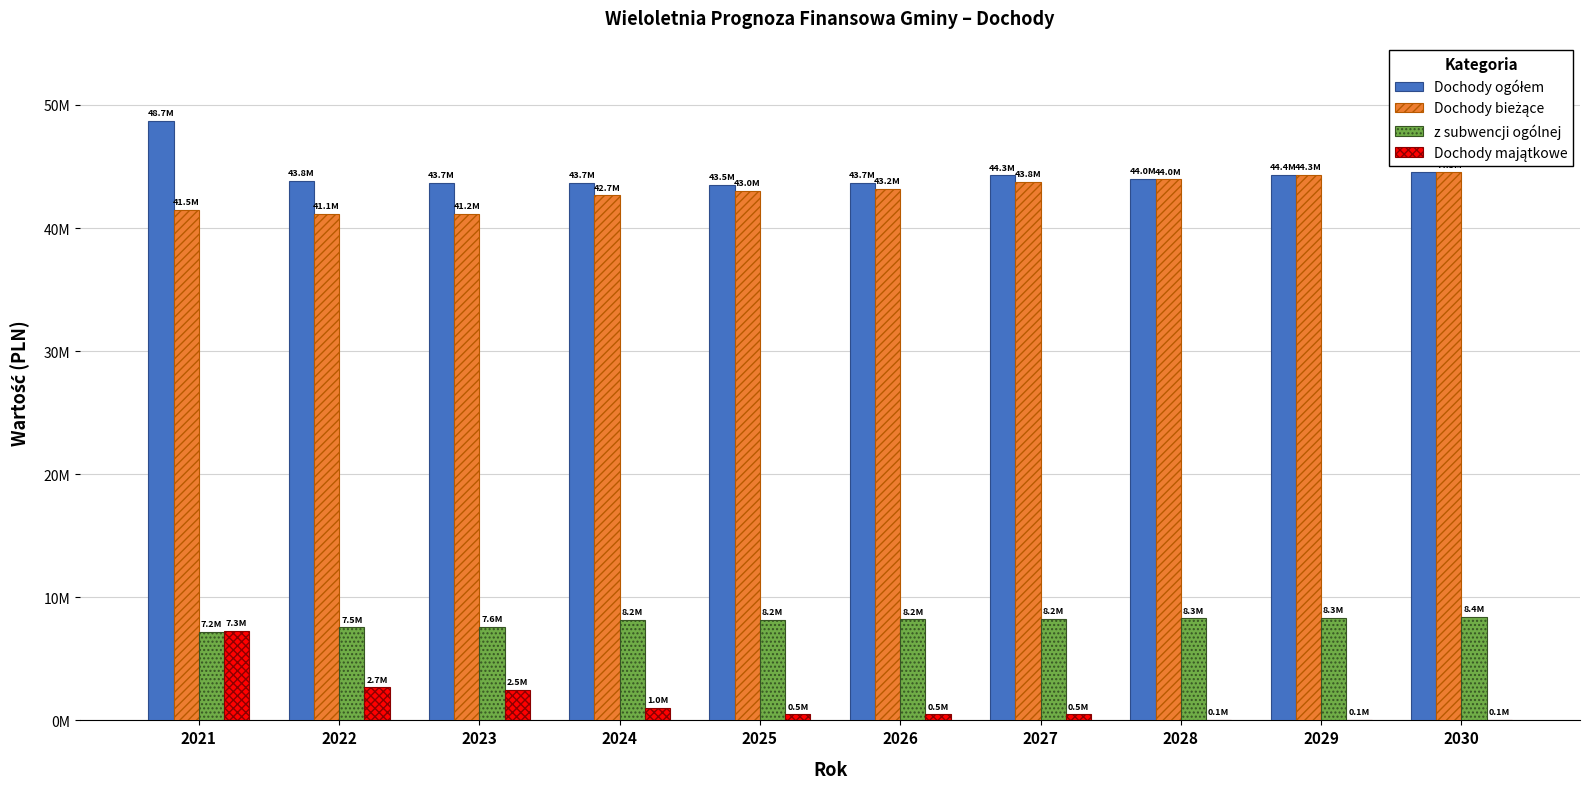

Does the chart contain stacked bars?

No